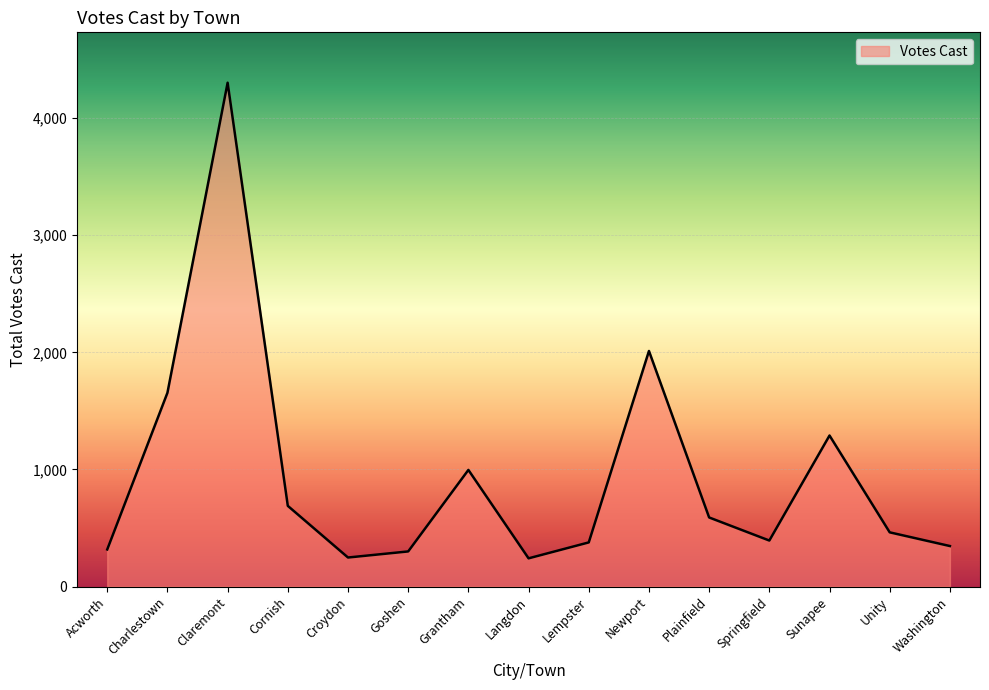

Is it true that the value at Claremont is 4303?

True